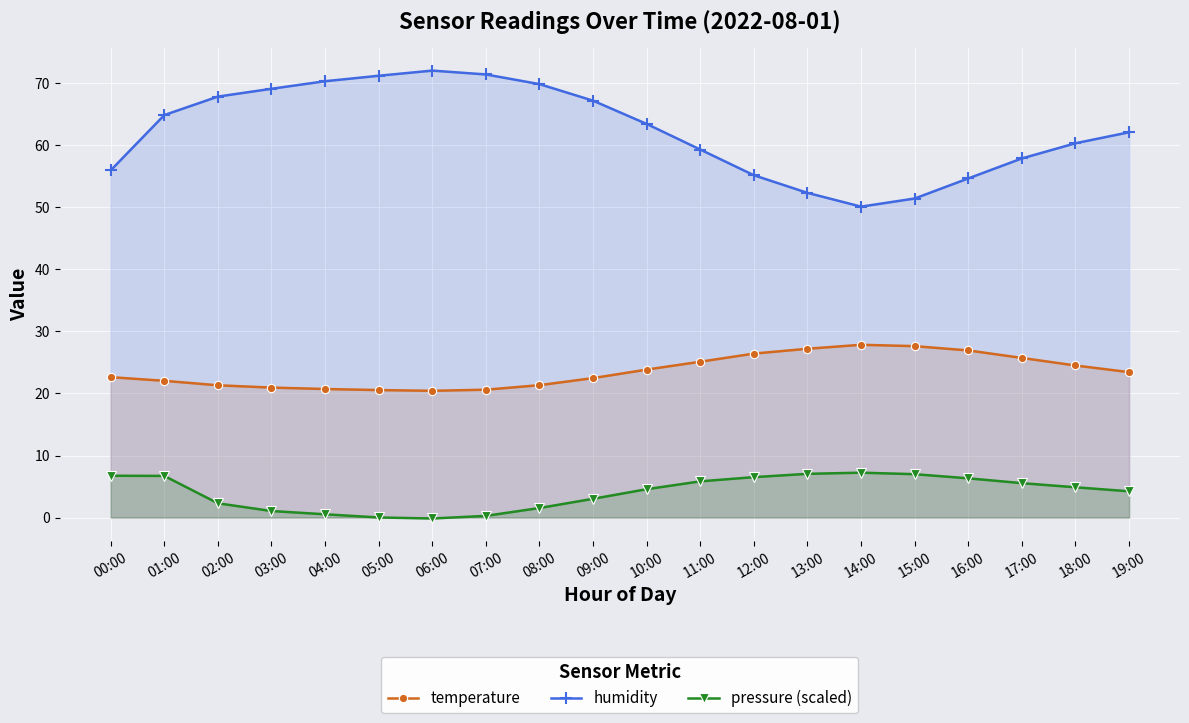

What are all the series names shown in the legend?

temperature, humidity, pressure (scaled)